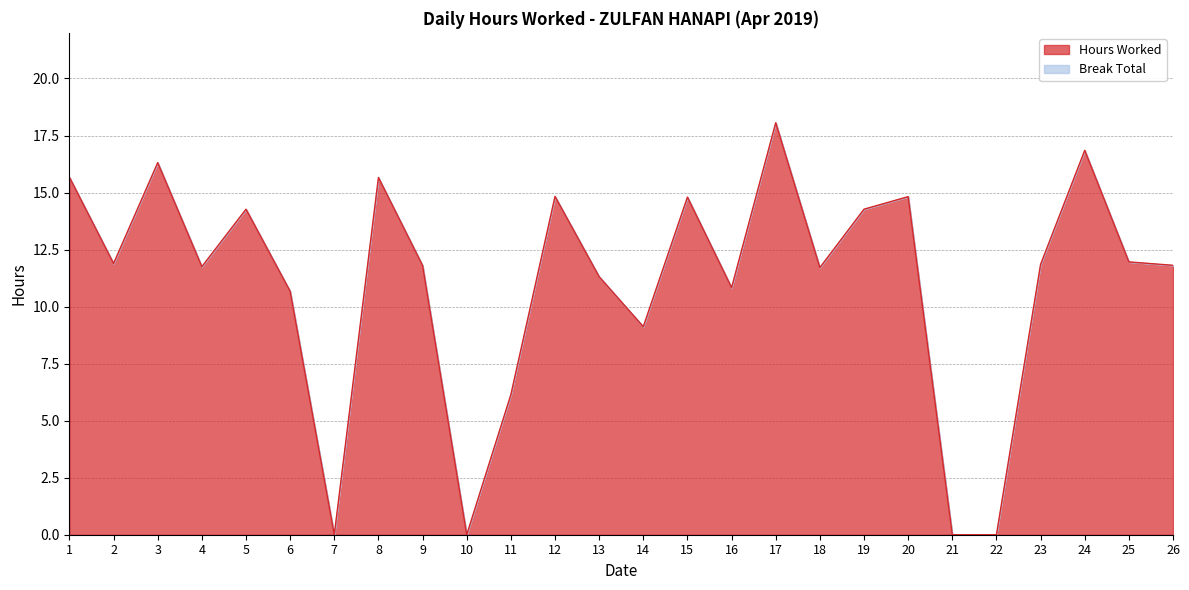

Reading left to right, transcribe all the data shown in this chart.

1=15.7	2=11.9	3=16.3	4=11.8	5=14.3	6=10.7	7=0.0	8=15.7	9=11.8	10=0.0	11=6.1	12=14.8	13=11.3	14=9.1	15=14.8	16=10.8	17=18.1	18=11.7	19=14.3	20=14.8	21=0.0	22=0.0	23=11.8	24=16.9	25=12.0	26=11.8